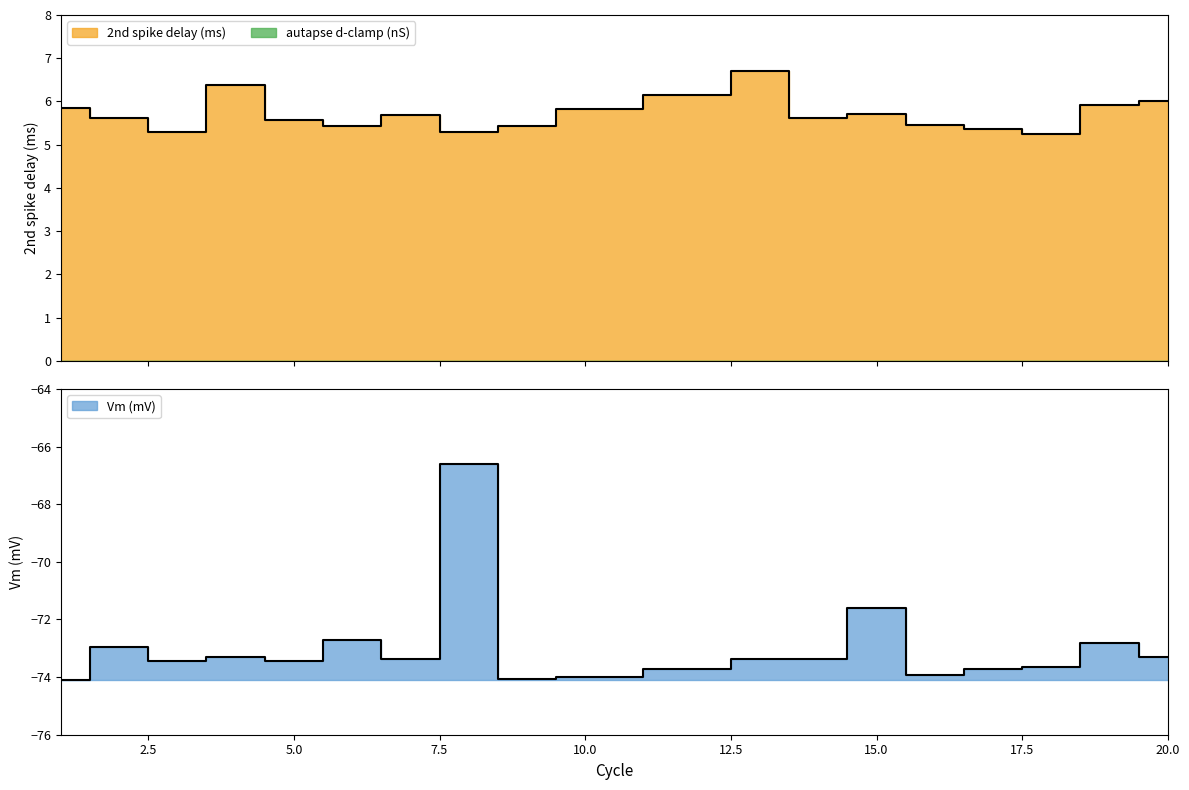

List the labels in order of value, largest first.

13, 4, 12, 20, 19, 1, 10, 15, 7, 2, 14, 5, 16, 6, 9, 17, 3, 8, 18